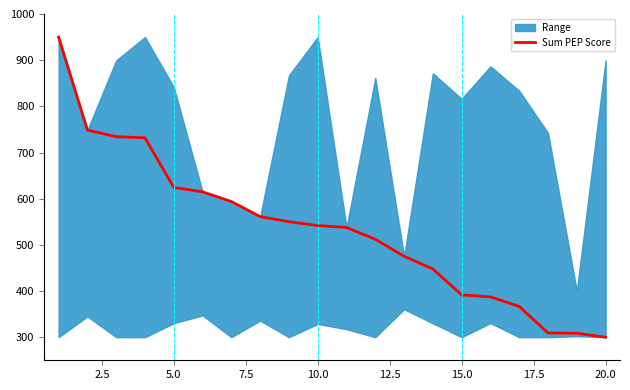

What is the highest value of the Sum PEP Score series?

950.0